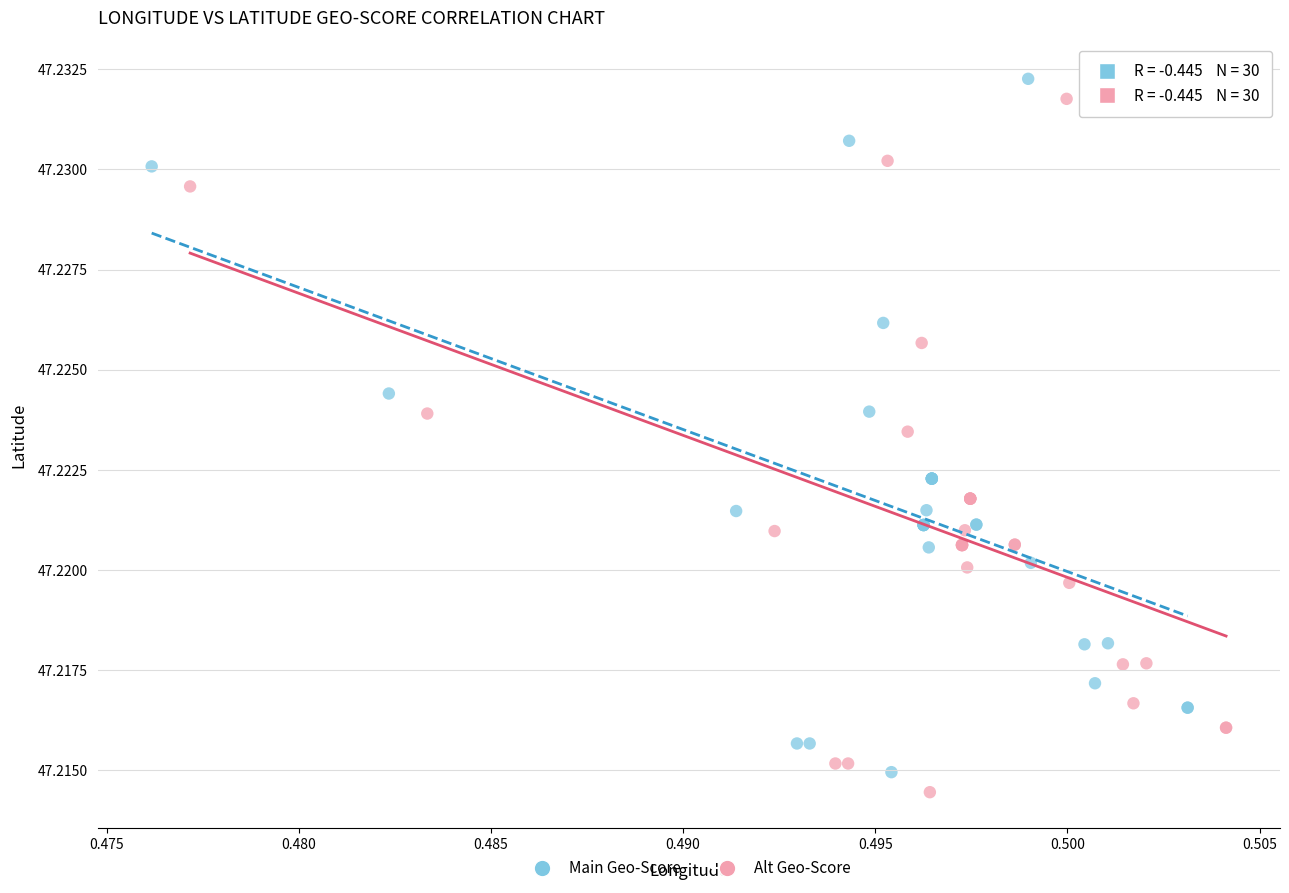

What are all the series names shown in the legend?

Main Geo-Score, Alt Geo-Score